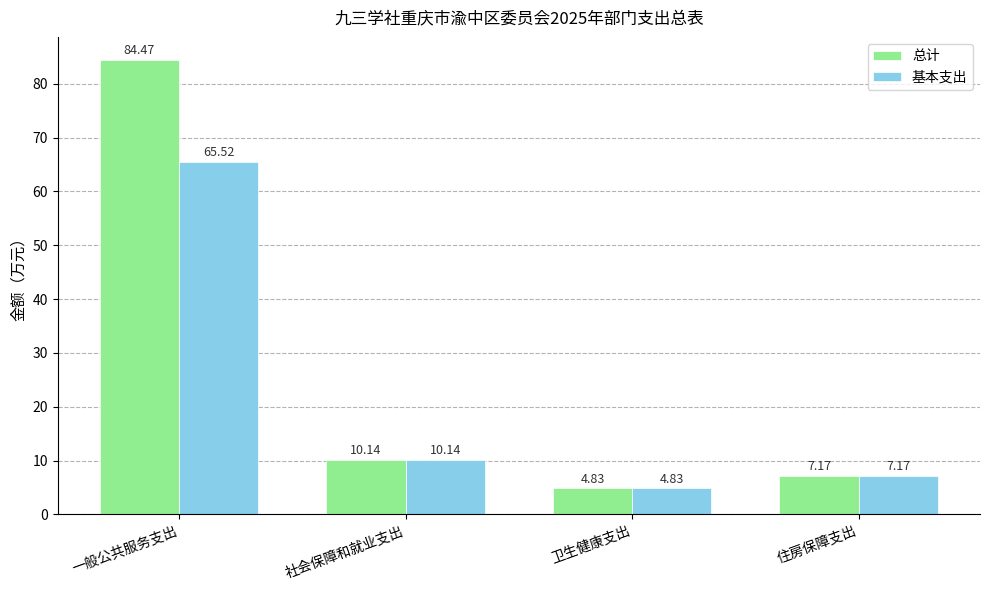

List the series in order of their peak value, lowest first.

基本支出, 总计